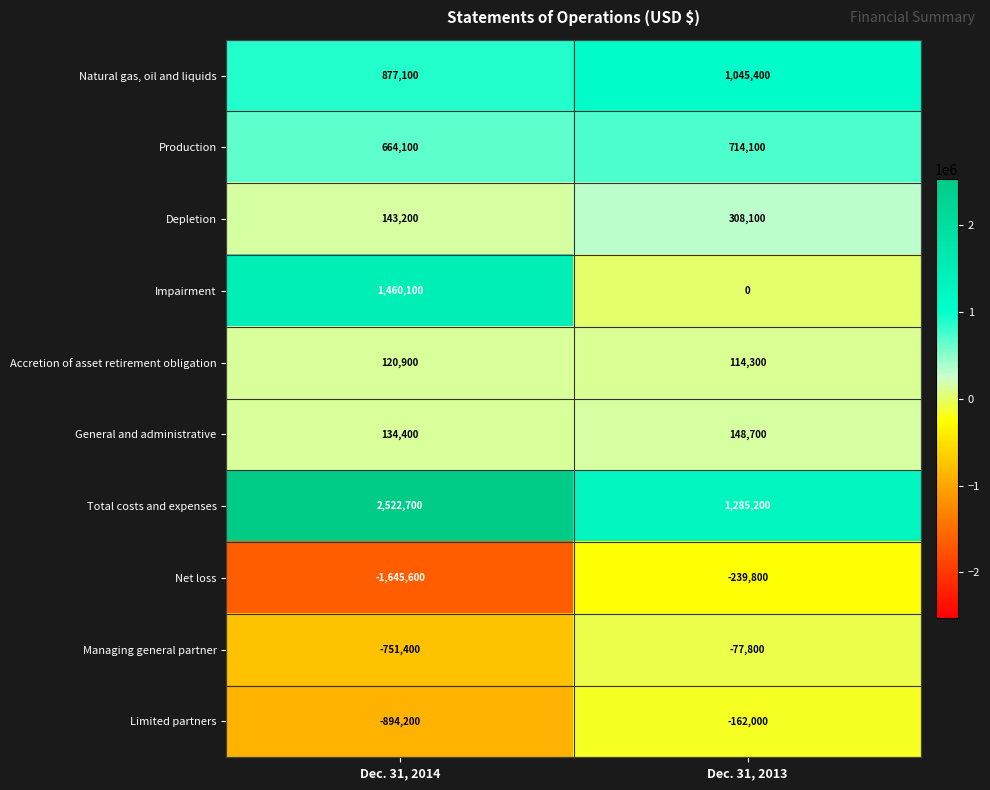

Count the number of data series in this chart.

10